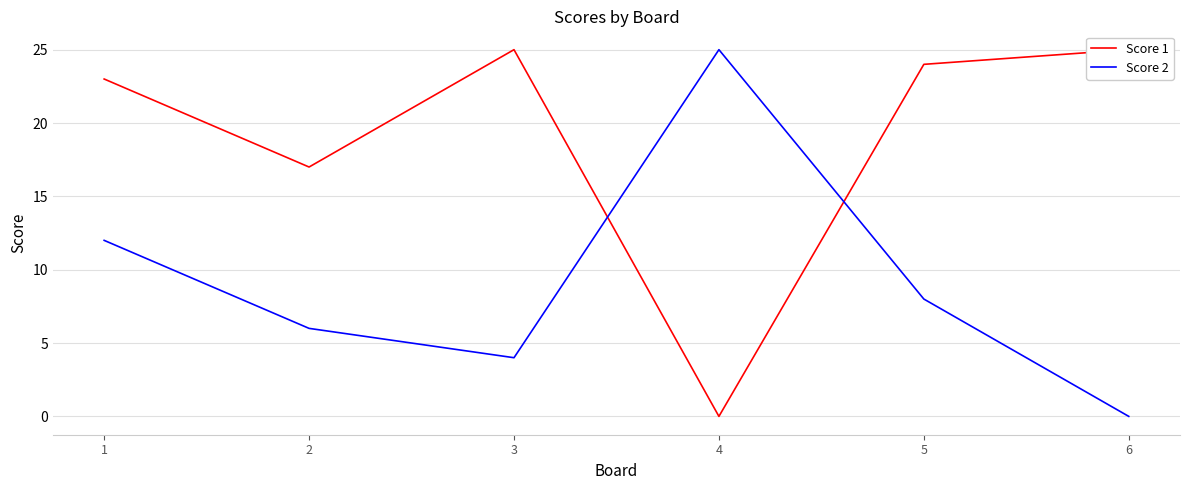

List the series in order of their overall mean, highest first.

Score 1, Score 2